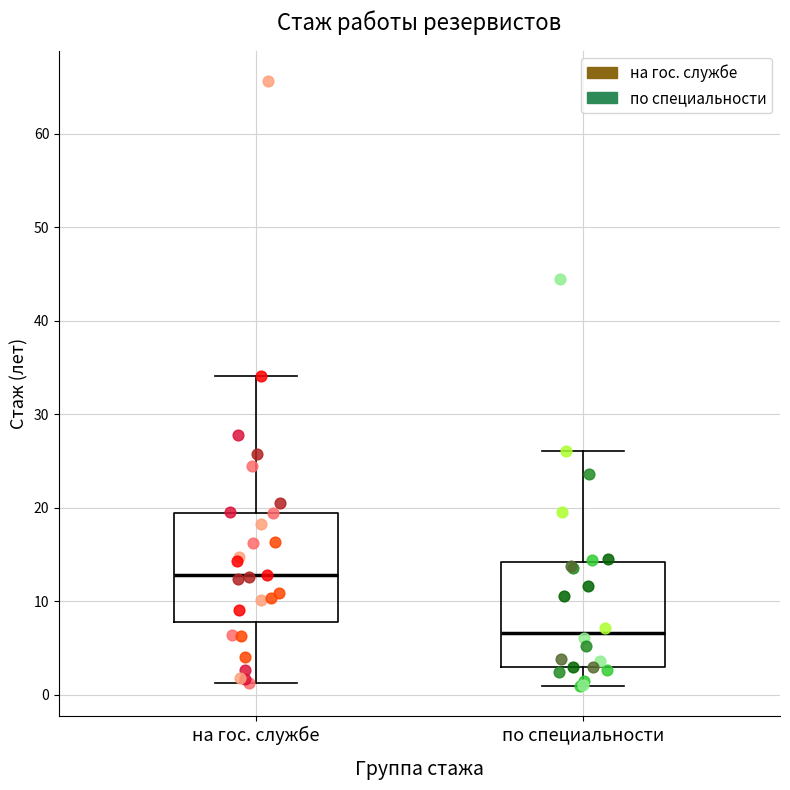

Which box's median line is the lowest?

по специальности